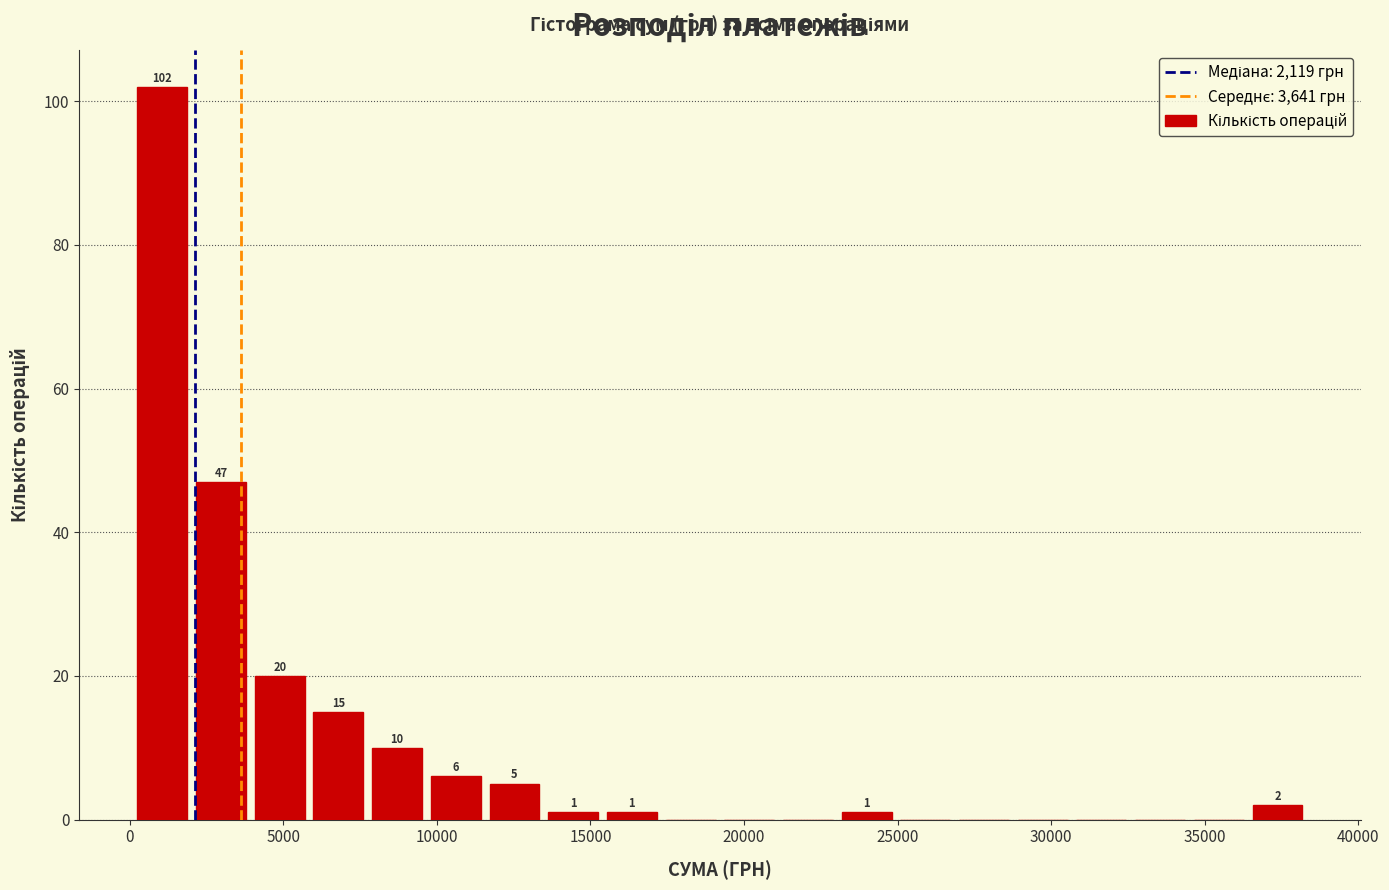

Read against the x-axis, roughly where is the centre of the tallest bar?

1000